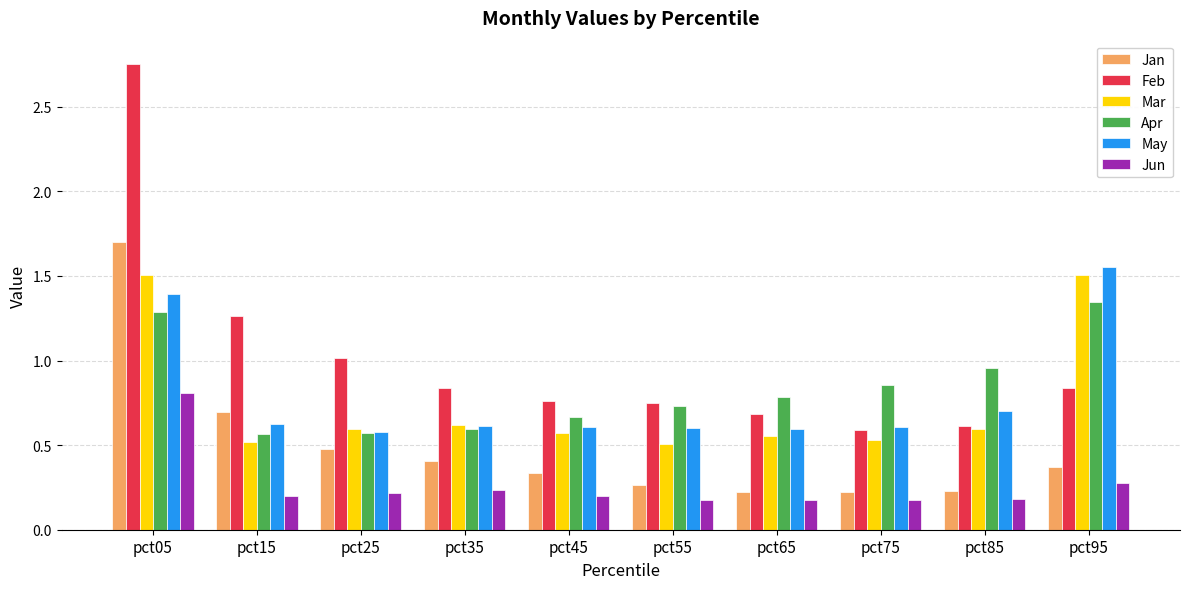

What is the sum of all Jan values?

4.9